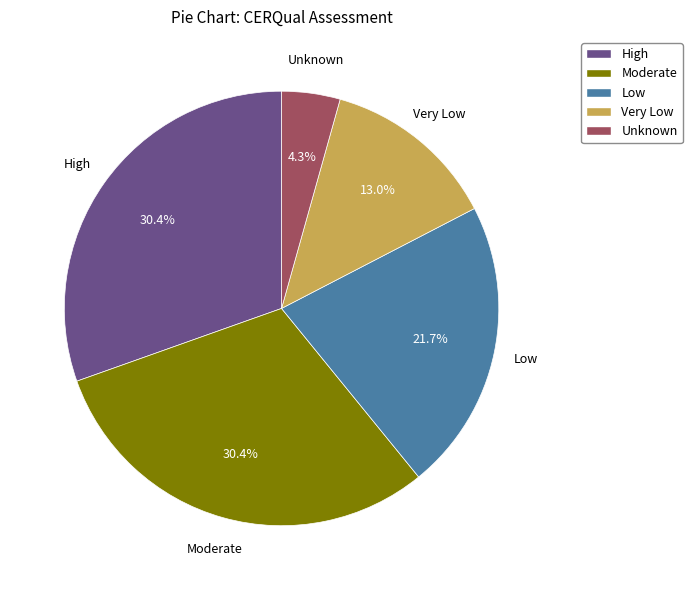

To the nearest percent, what is the combined percentage of High and Moderate?

61%